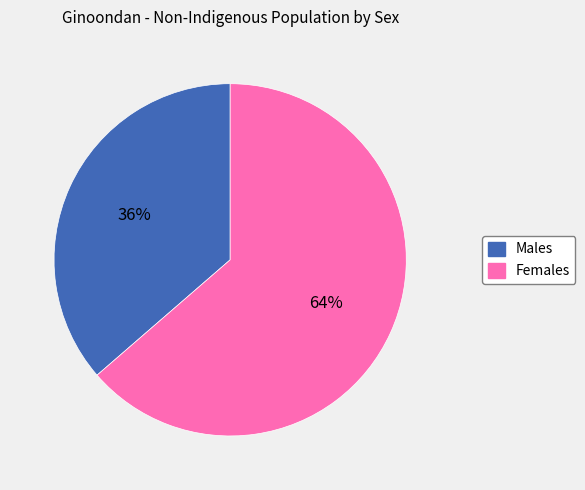

What is the smallest slice in the pie chart?

Males